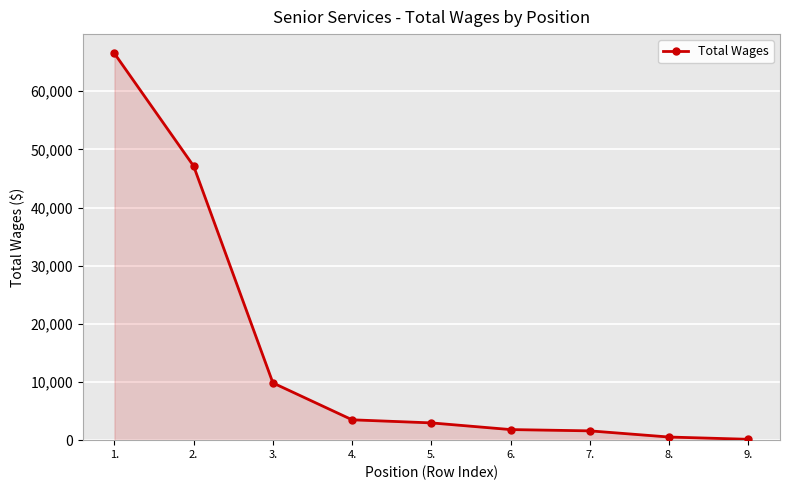

True or false: there are more than 2 points higher than both neighbors.

False